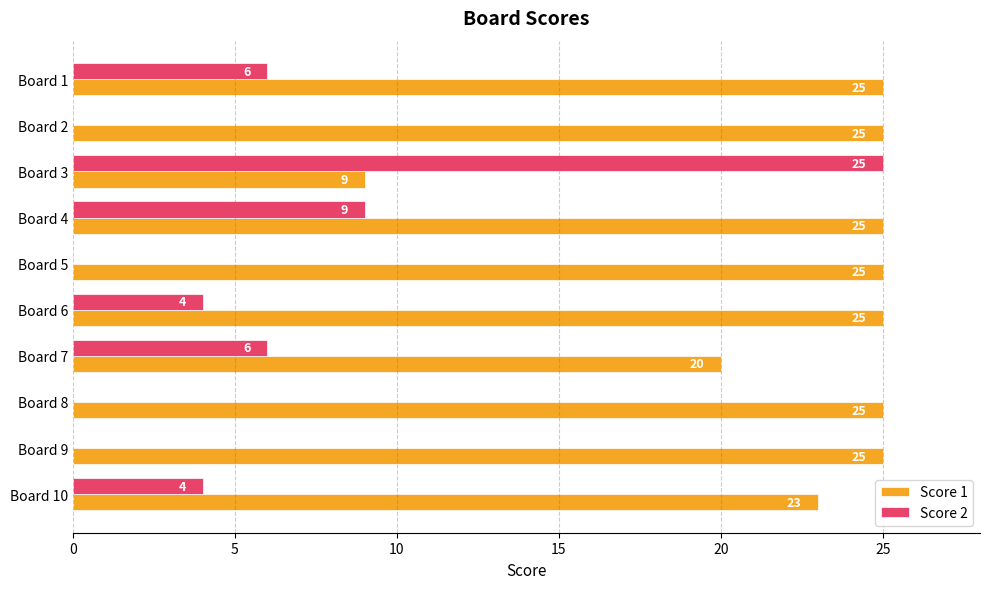

The value of Score 1 at Board 8 is 25. True or false?

True